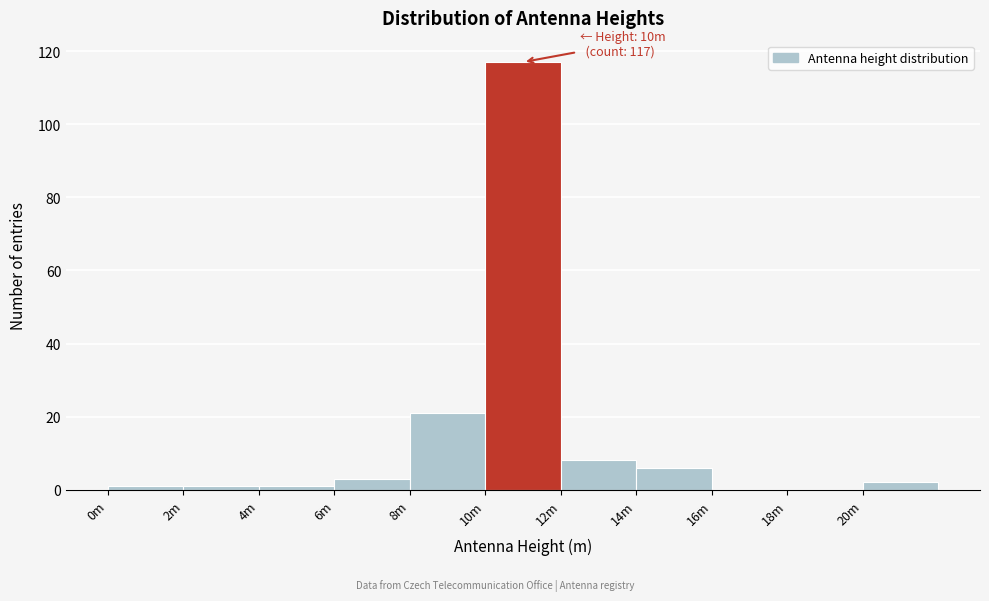

Reading left to right, extract all data points from this chart.

0m=1	2m=1	4m=1	6m=3	8m=21	10m=117	12m=8	14m=6	16m=0	18m=0	20m=2